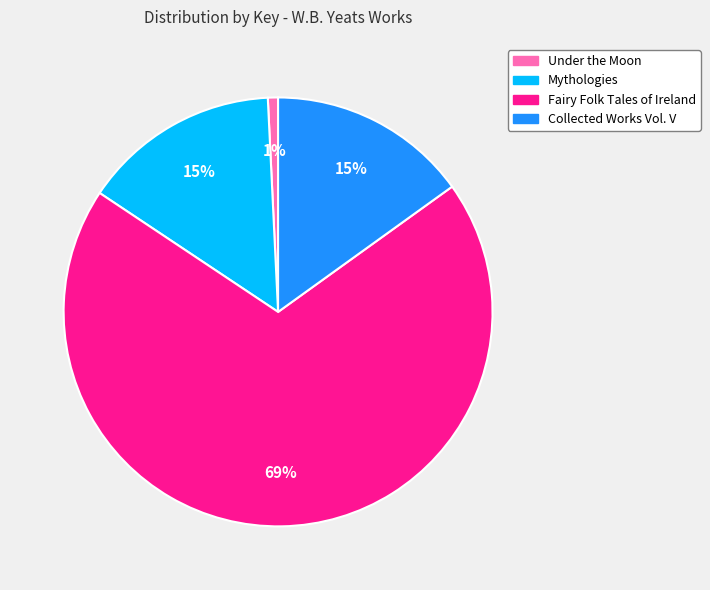

Combined, do Collected Works Vol. V and Mythologies account for over 50%?

No